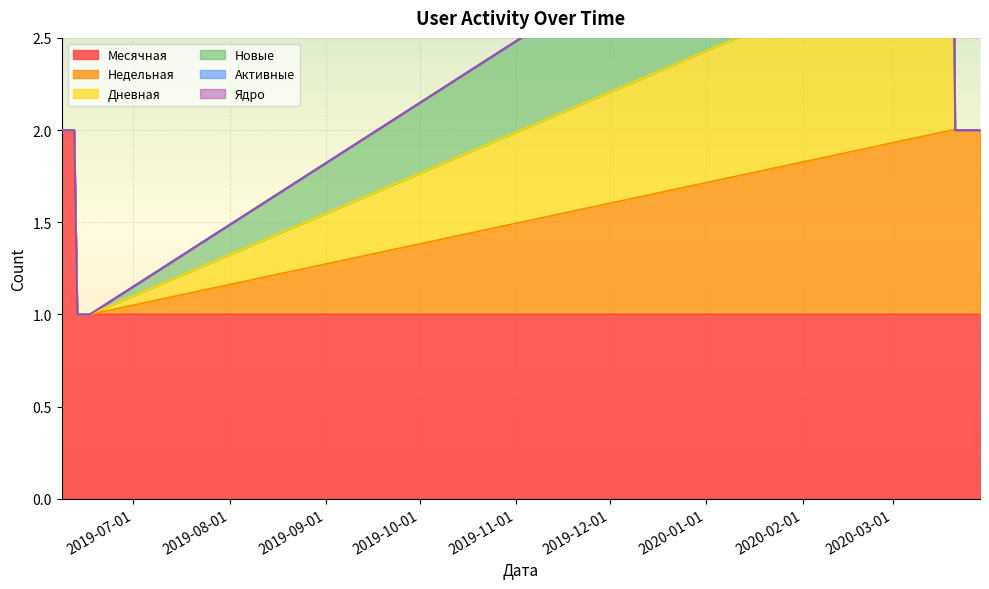

What is the label of the 5th point from the right?

2020-03-25